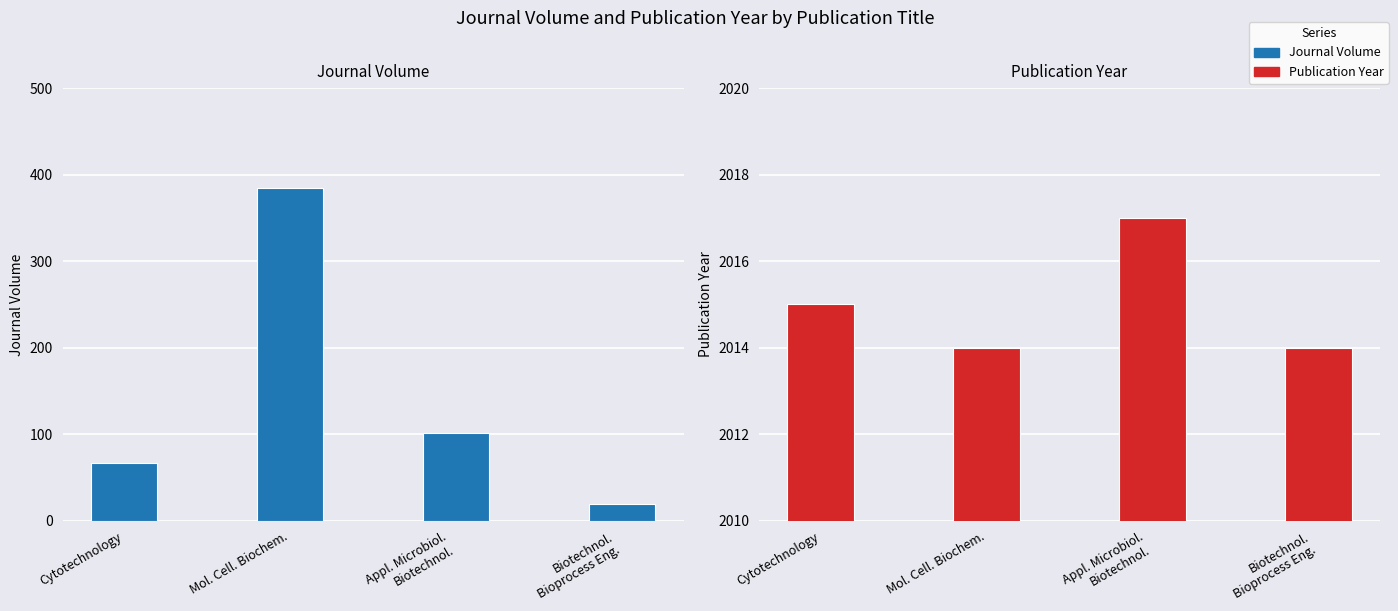

How many values in the Publication Year series exceed 2015?

1